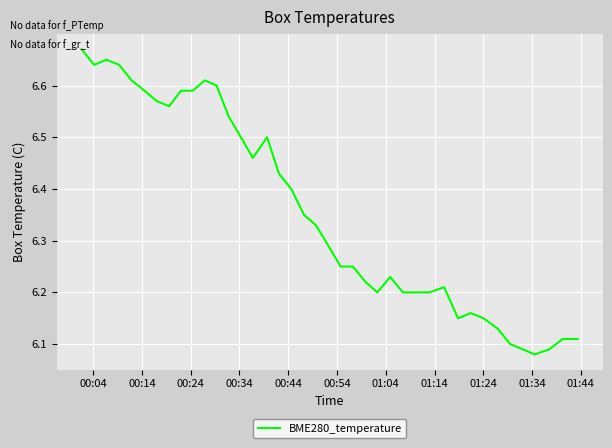

What is the difference between the maximum and minimum values?

0.6